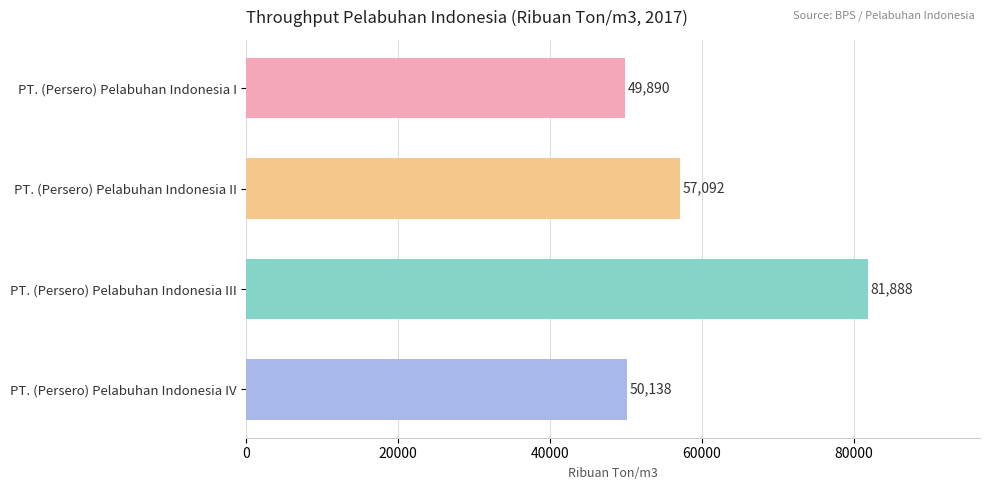

Reading top to bottom, list all the values displayed in this chart.

PT. (Persero) Pelabuhan Indonesia I=49890	PT. (Persero) Pelabuhan Indonesia II=57092	PT. (Persero) Pelabuhan Indonesia III=81888	PT. (Persero) Pelabuhan Indonesia IV=50138